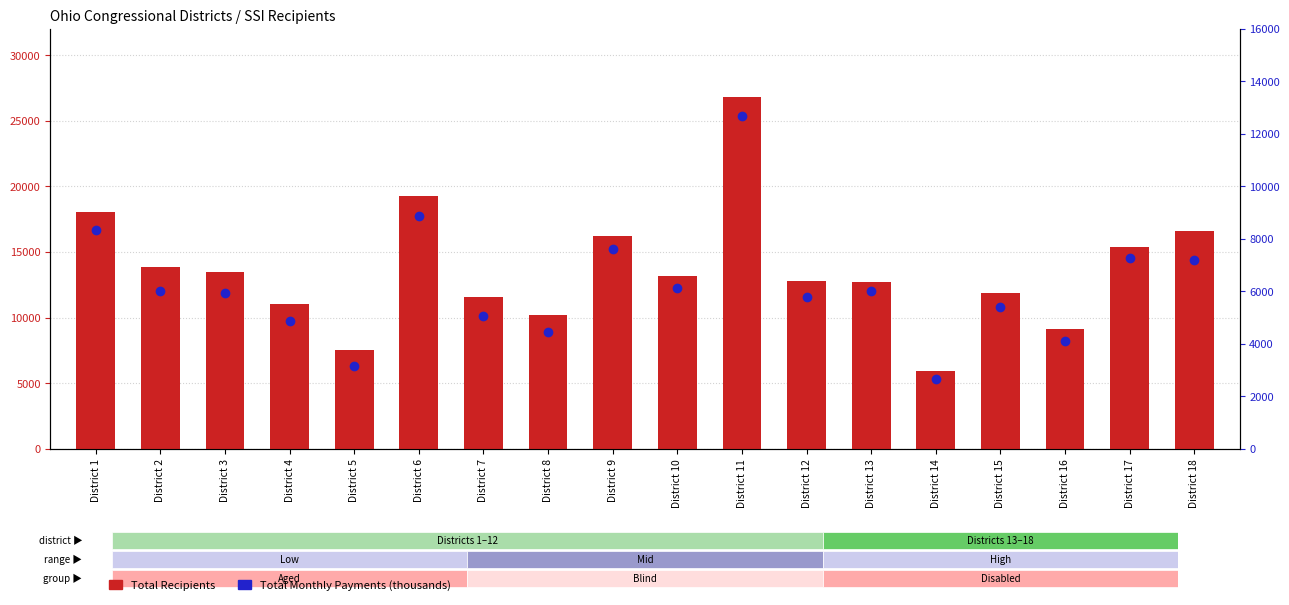

At which category does the chart reach its peak across all series?

District 11